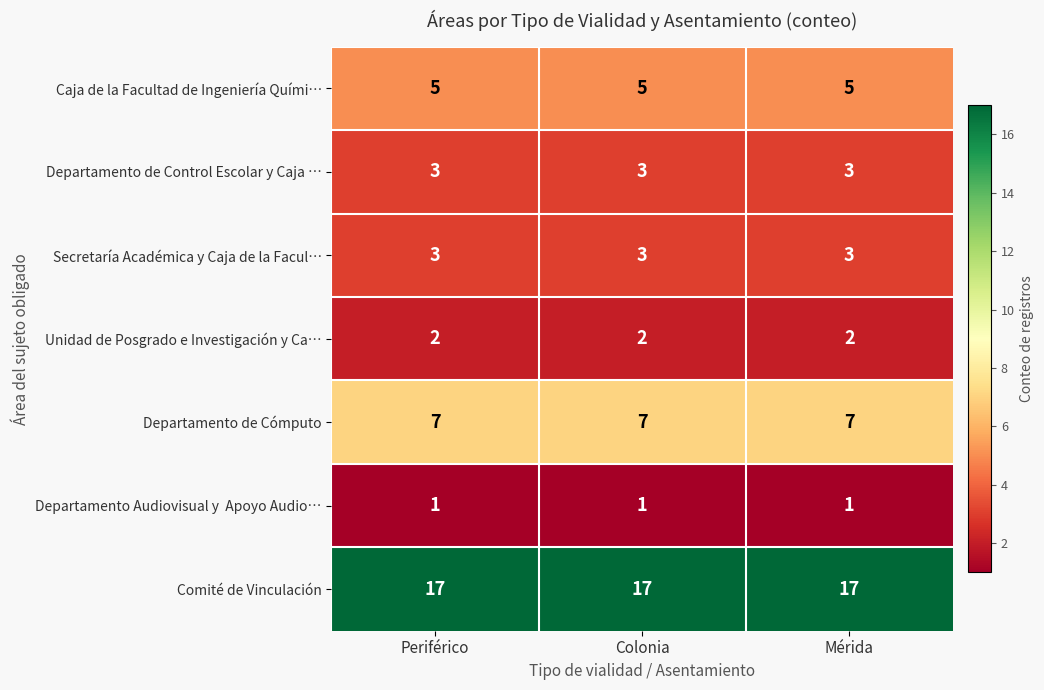

Which series has the largest total across all categories?

Comité de Vinculación